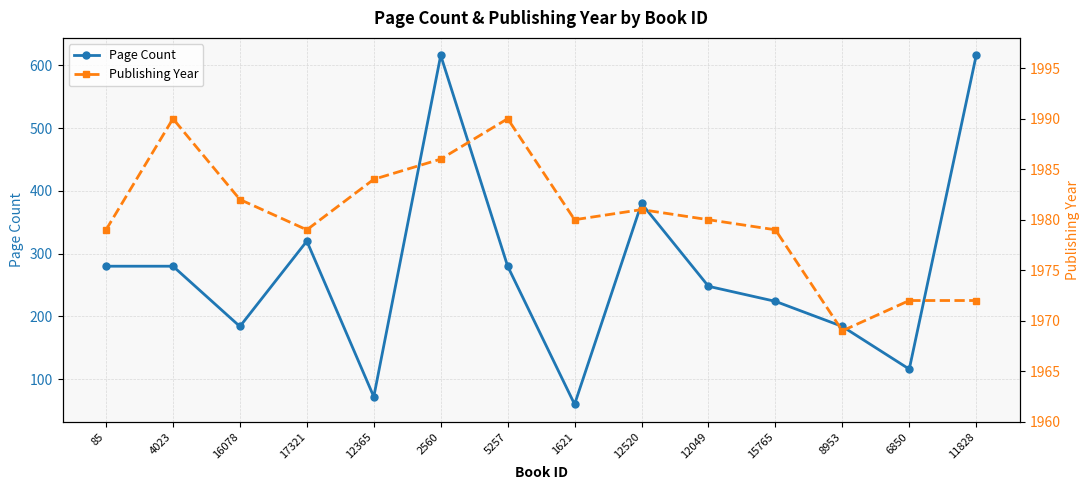

What is the label of the 10th point from the left?

12049